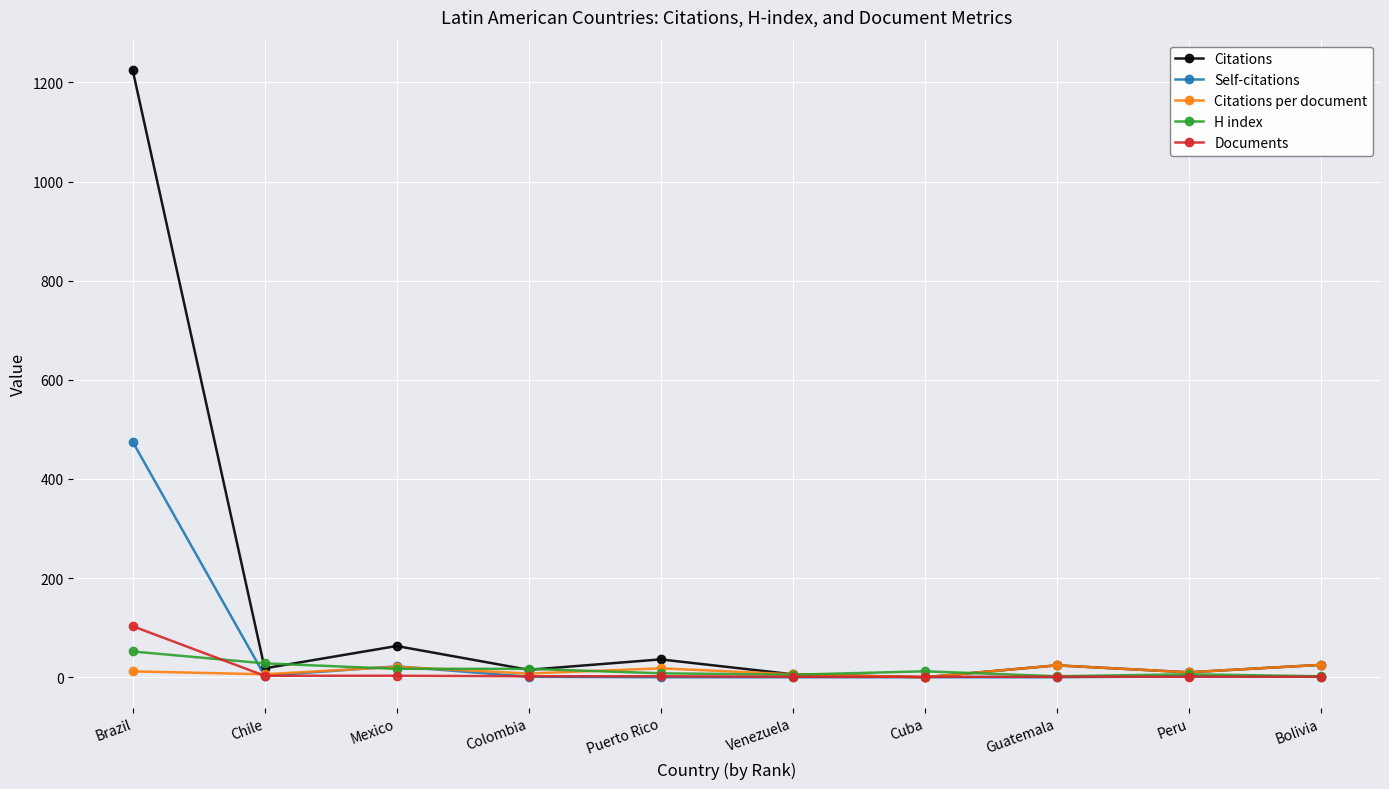

What are all the series names shown in the legend?

Citations, Self-citations, Citations per document, H index, Documents